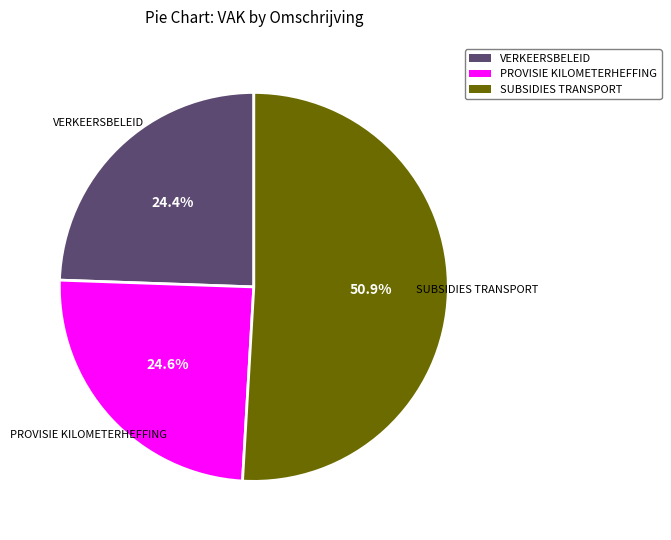

Count the number of slices in the pie.

3